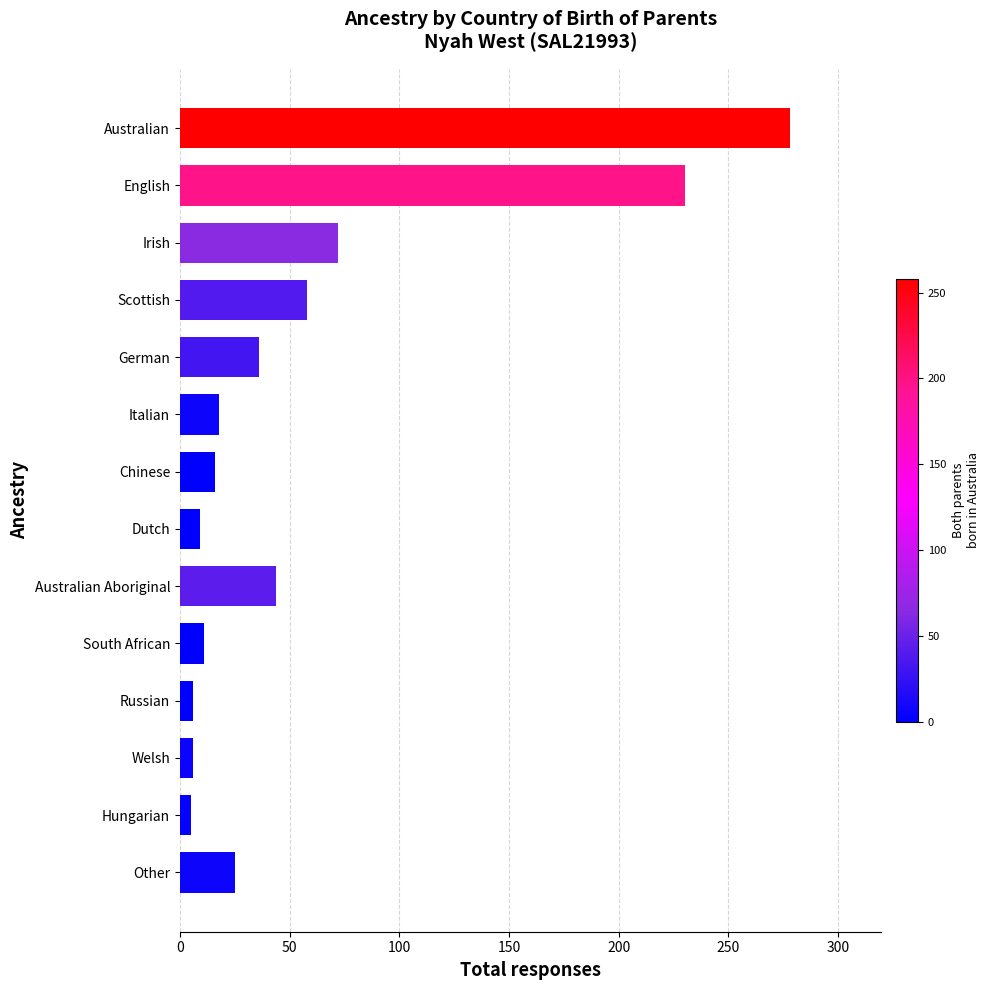

True or false: the data shows 18 at Italian.

True